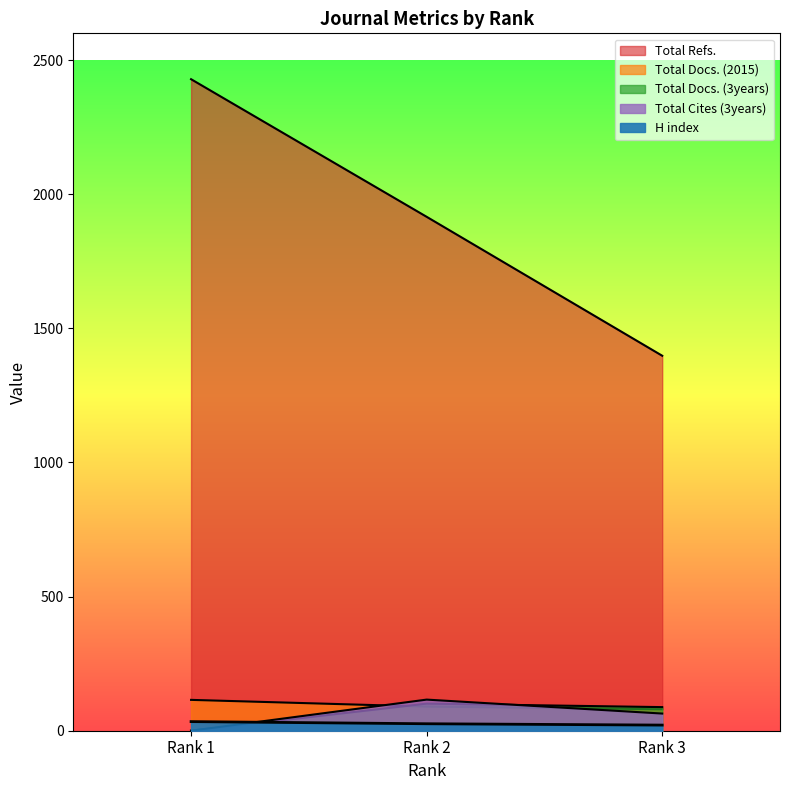

Where is Total Docs. (2015) nearest to the value 97?

Rank 2